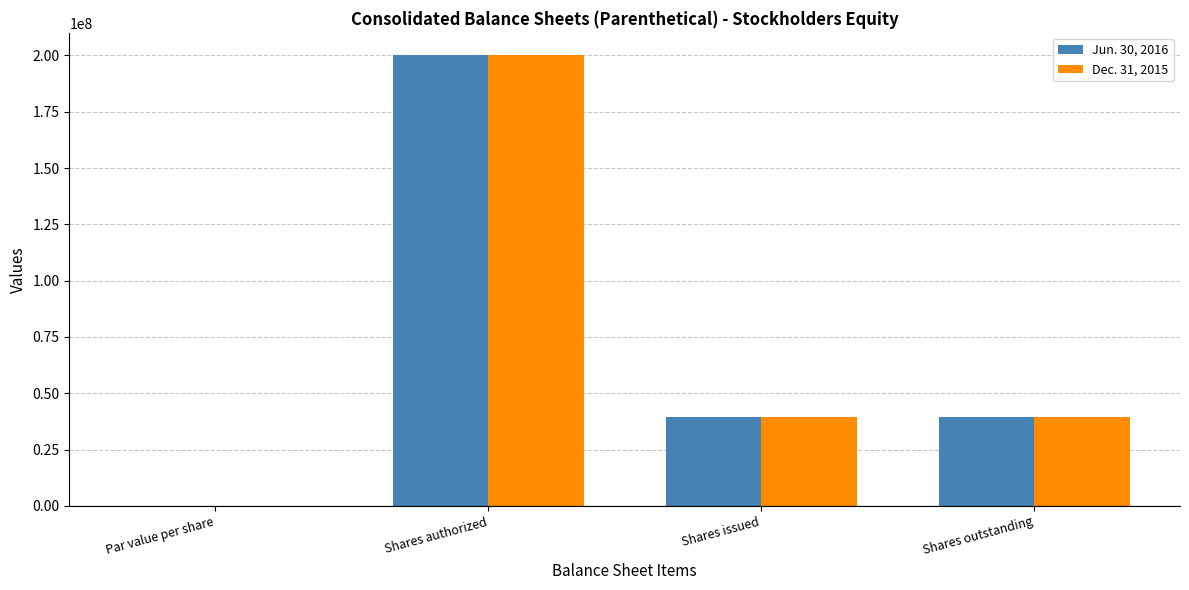

What is the maximum value for Jun. 30, 2016?

200000000.0